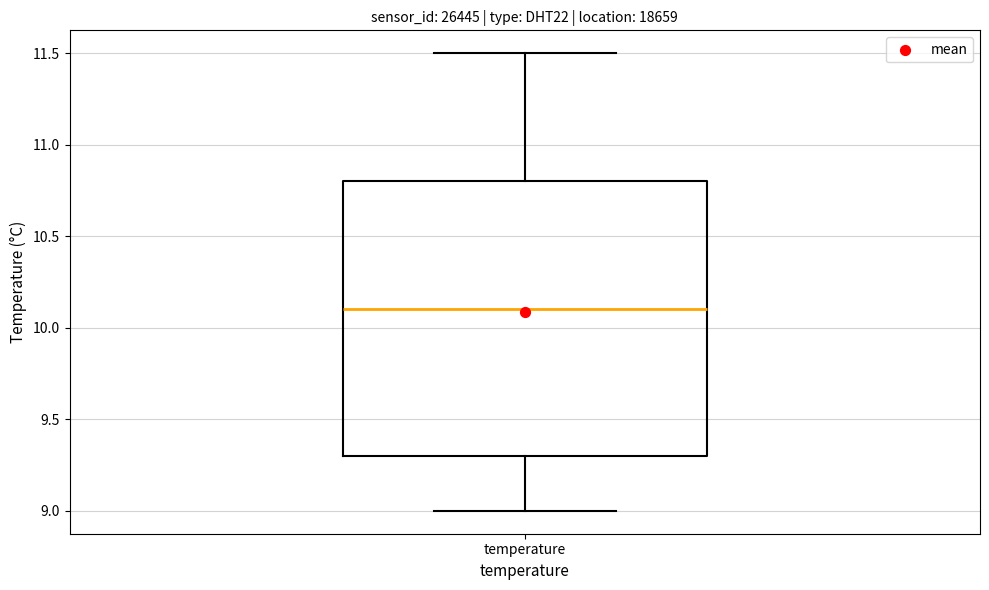

Where does the upper whisker of the box for temperature end on the y-axis? The values are not printed on the chart, so give them approximately, as read against the axis.

11.5